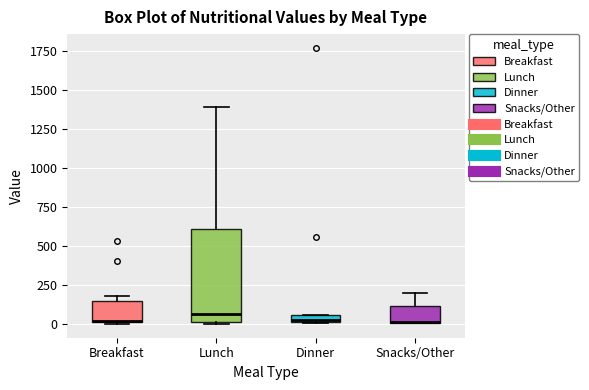

Where is the upper edge of the box for Lunch on the y-axis? The values are not printed on the chart, so give them approximately, as read against the axis.

600